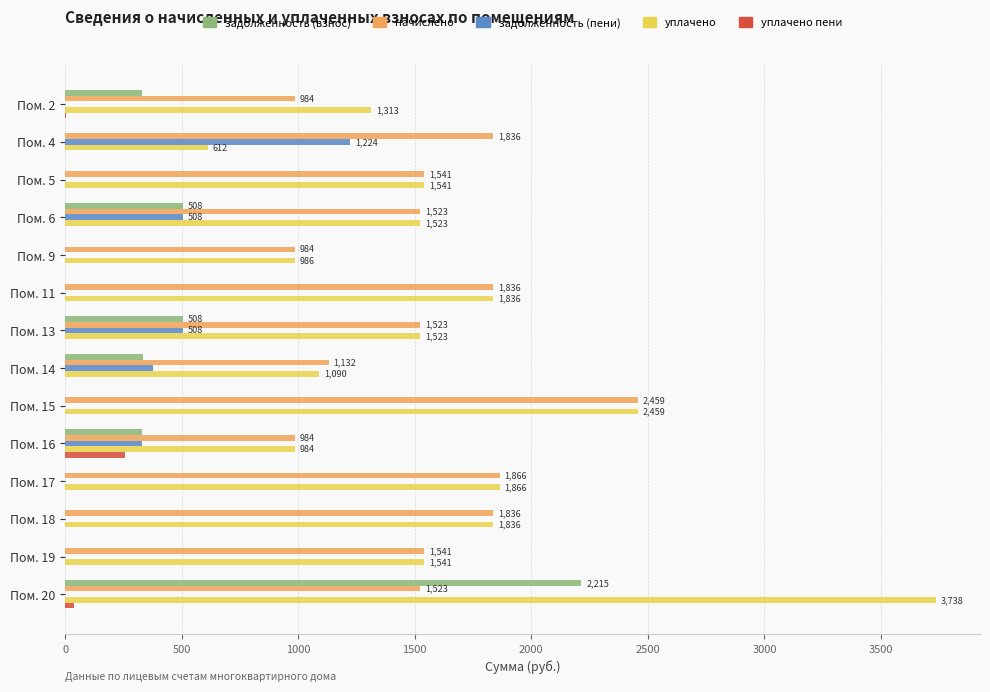

How many values in the задолженность (пени) series exceed 0?

5